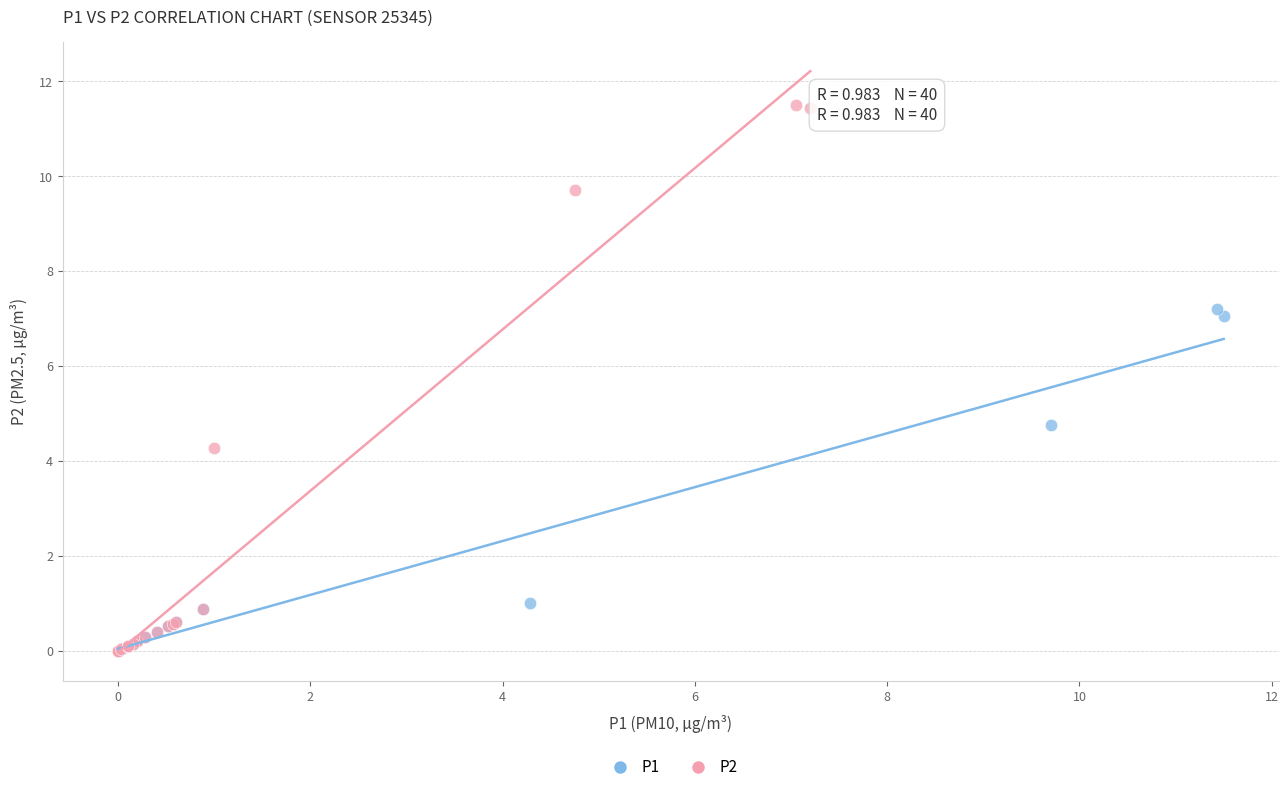

Which series has the largest Y range (max minus min)?

P2